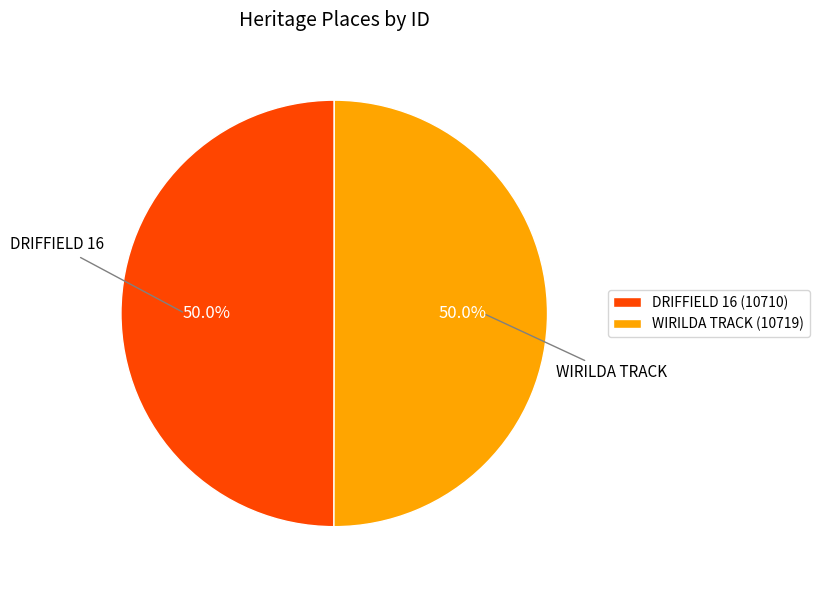

Approximately how many times larger is the value at WIRILDA TRACK compared to DRIFFIELD 16?

1.0